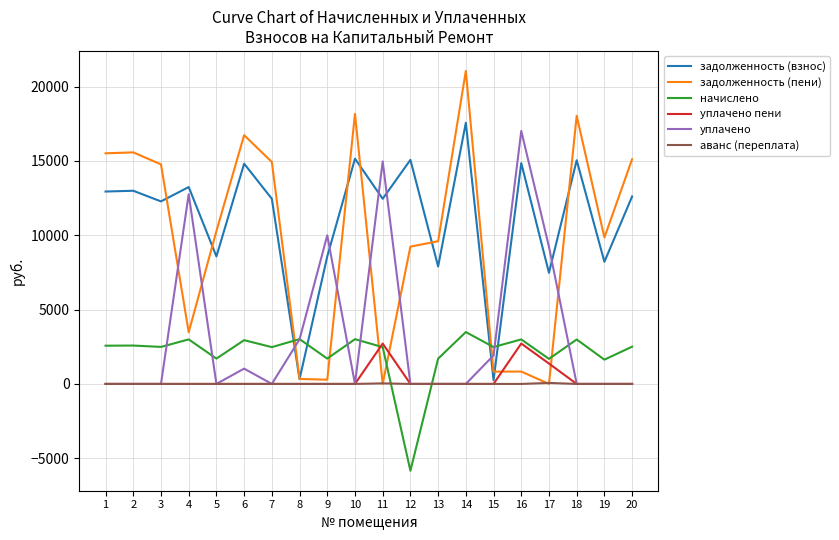

Which series has the largest range (max minus min)?

задолженность (пени)